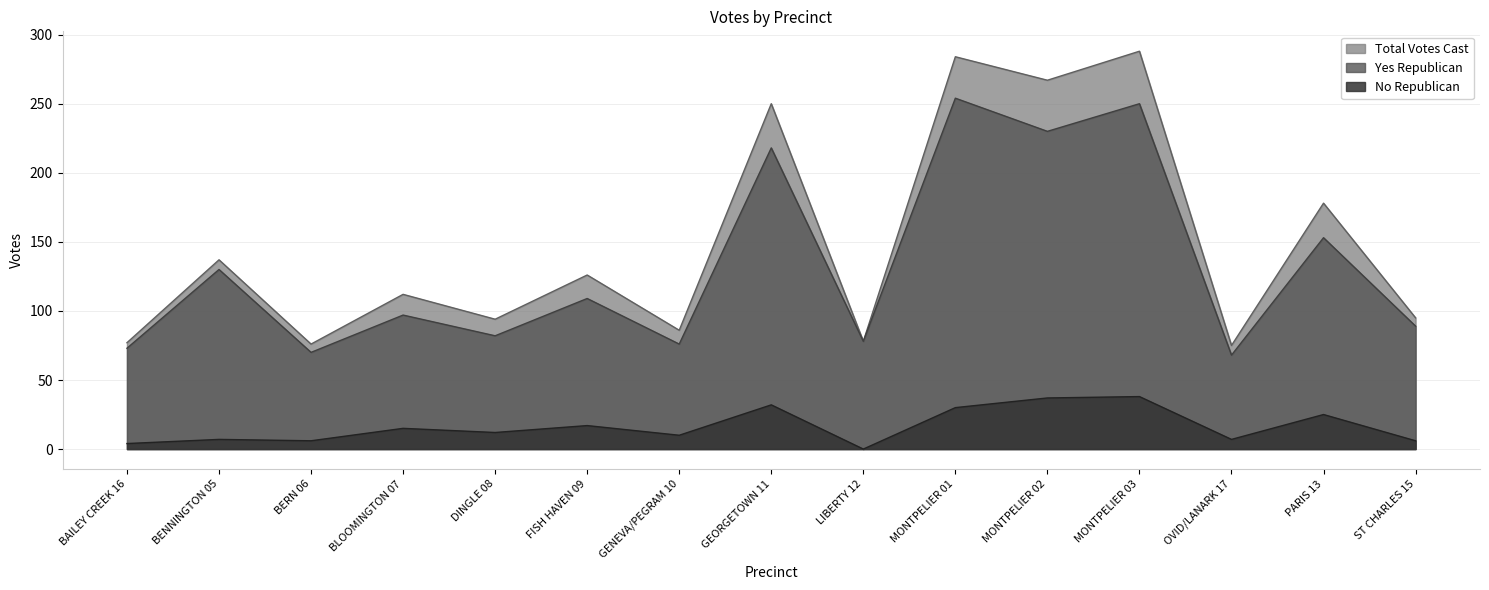

True or false: No Republican and Yes Republican intersect in this chart.

False